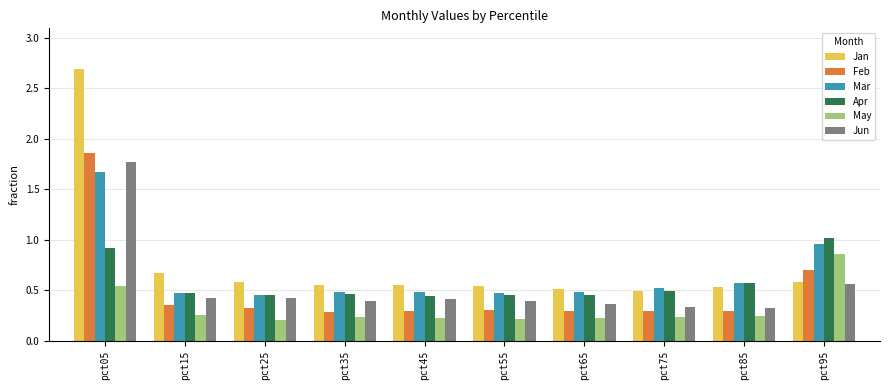

What is the maximum value shown in the chart?

2.7